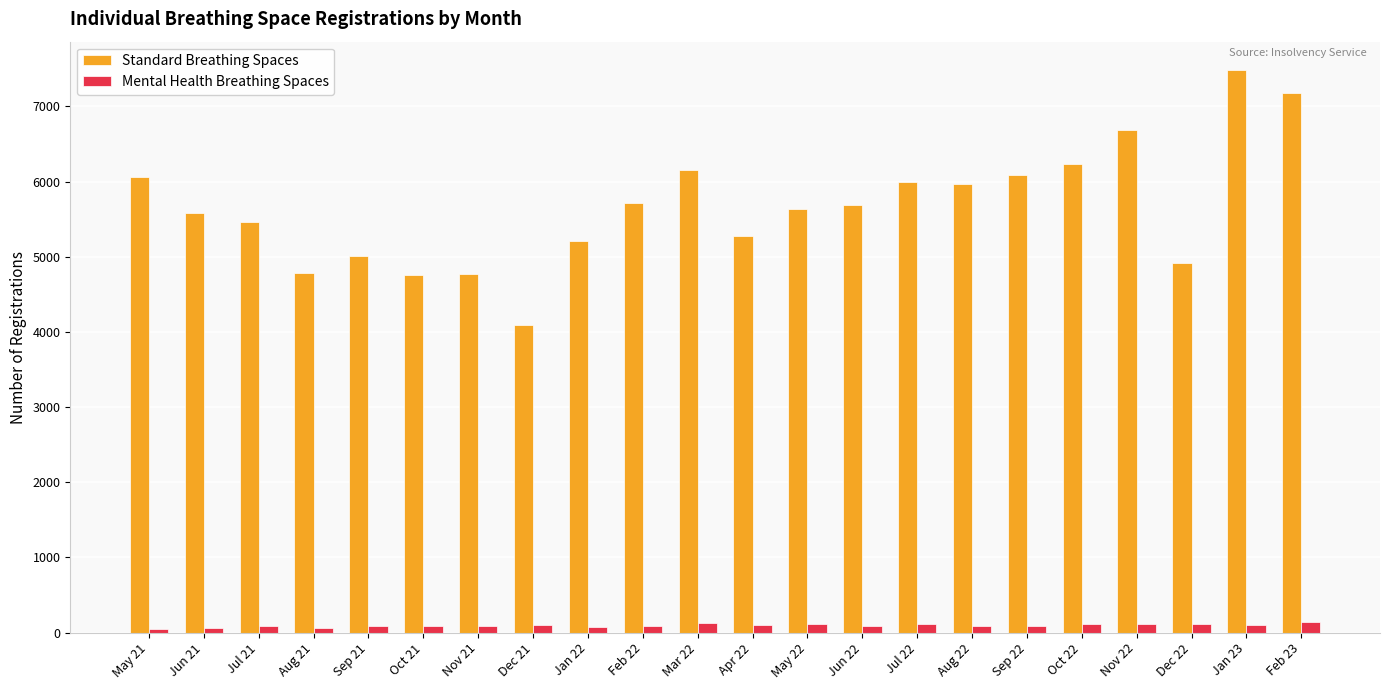

What are all the series names shown in the legend?

Standard Breathing Spaces, Mental Health Breathing Spaces